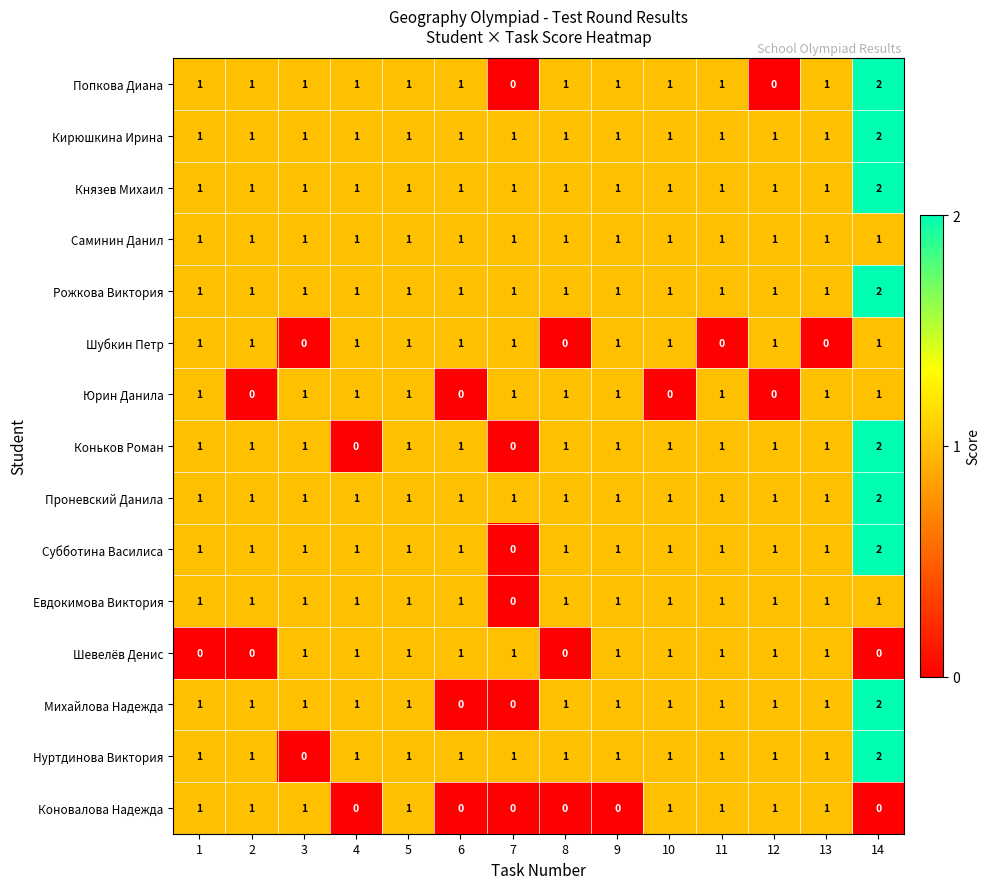

How many distinct data groups are displayed?

15